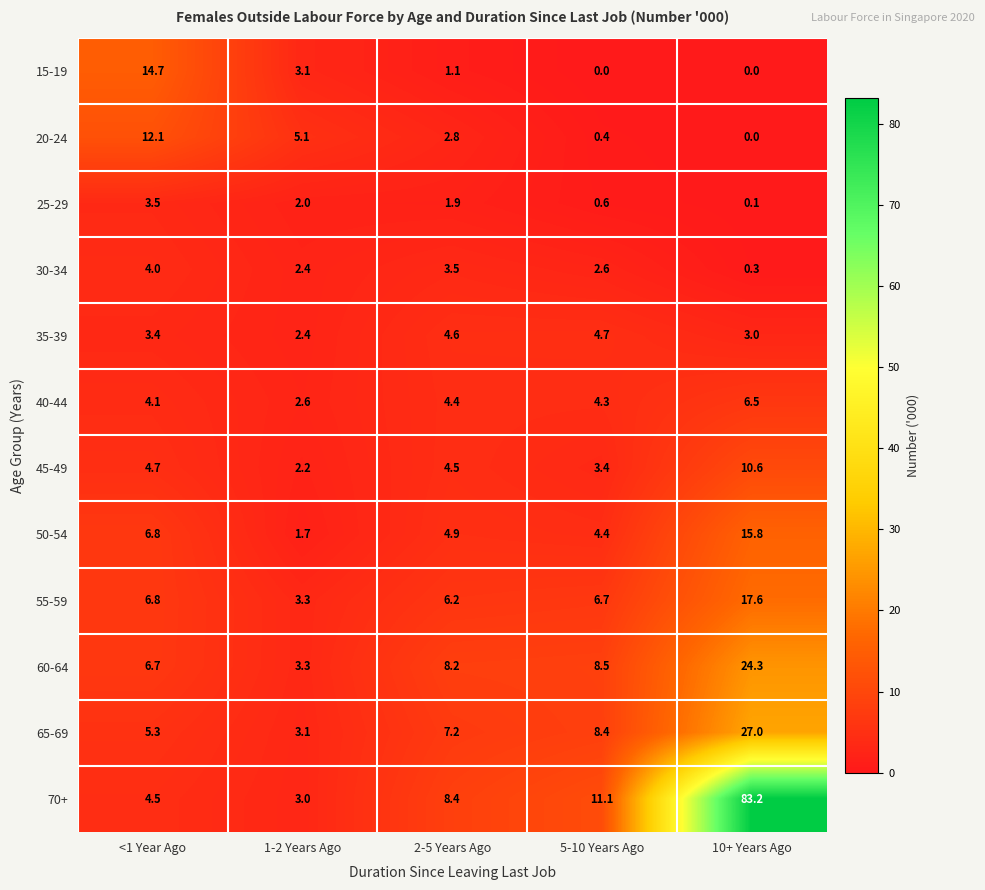

Count the number of data series in this chart.

12